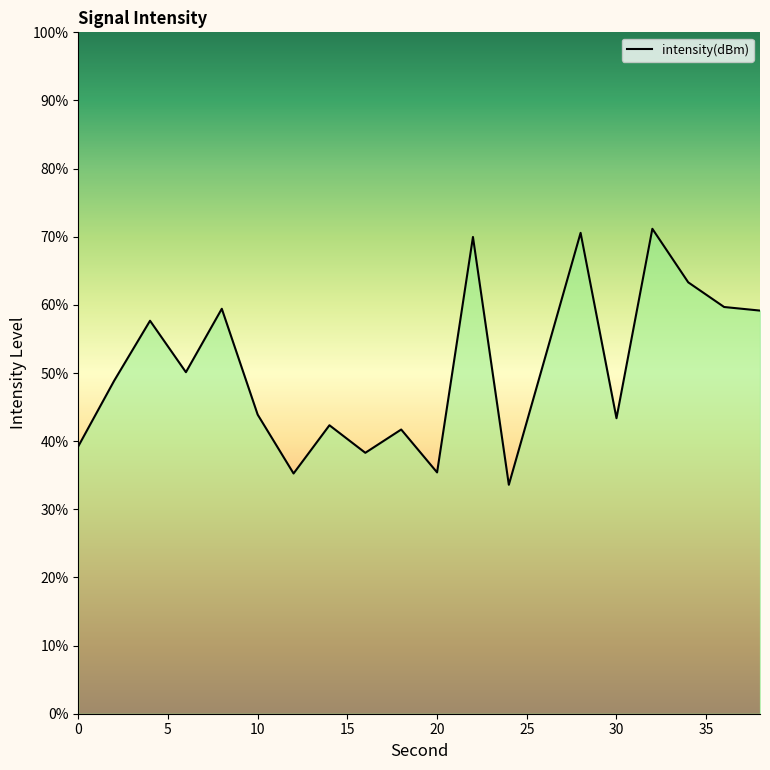

What is the value of the 17th point from the left?

71.2